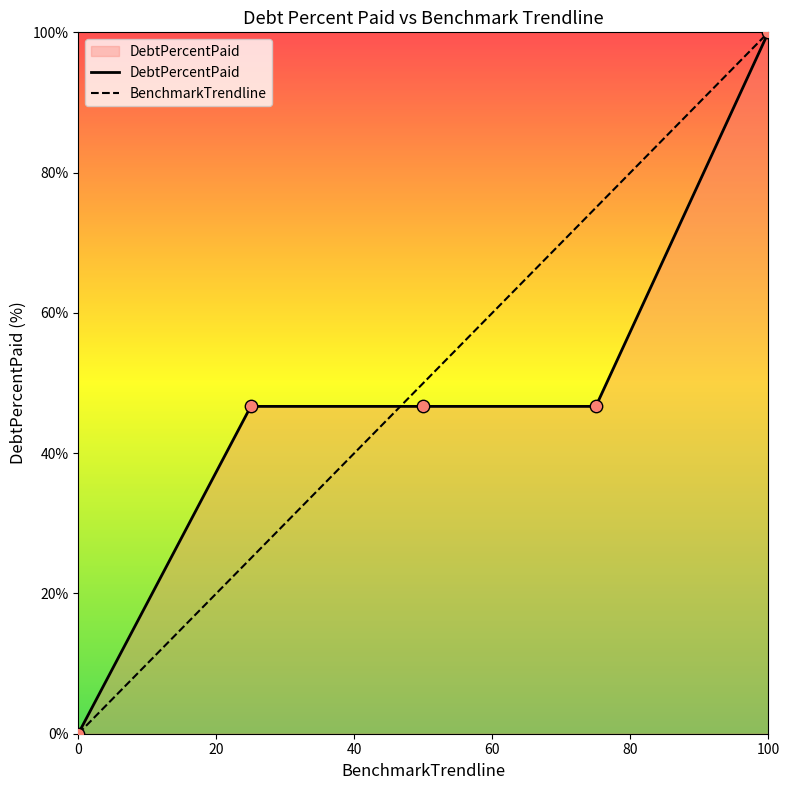

Which series has the largest total across all categories?

BenchmarkTrendline